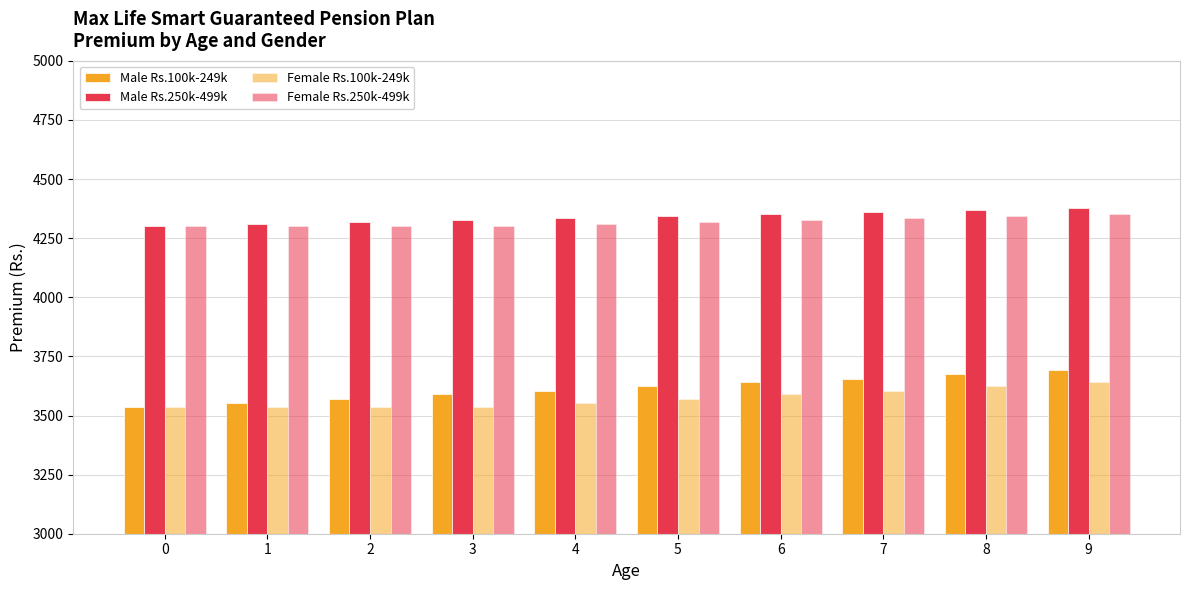

Rank the series at 7 from highest to lowest value.

Male Rs.250k-499k, Female Rs.250k-499k, Male Rs.100k-249k, Female Rs.100k-249k